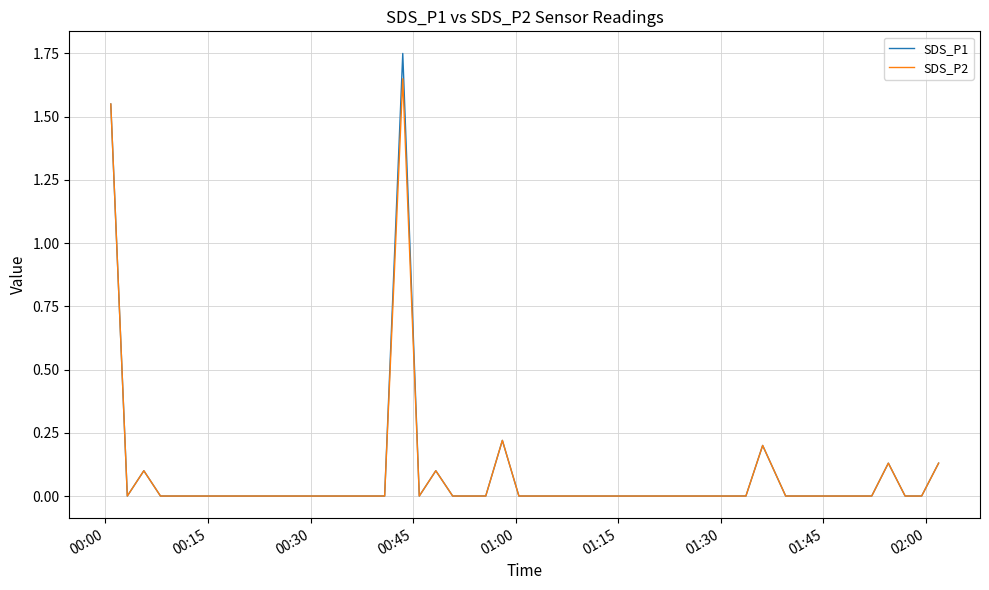

List the series in order of their peak value, highest first.

SDS_P1, SDS_P2